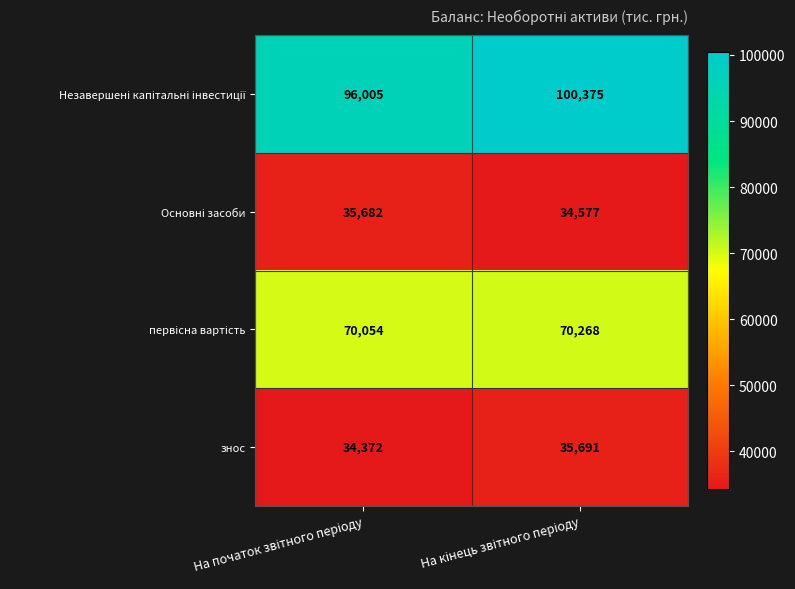

What is the difference between the maximum and minimum values in the знос series?

1319